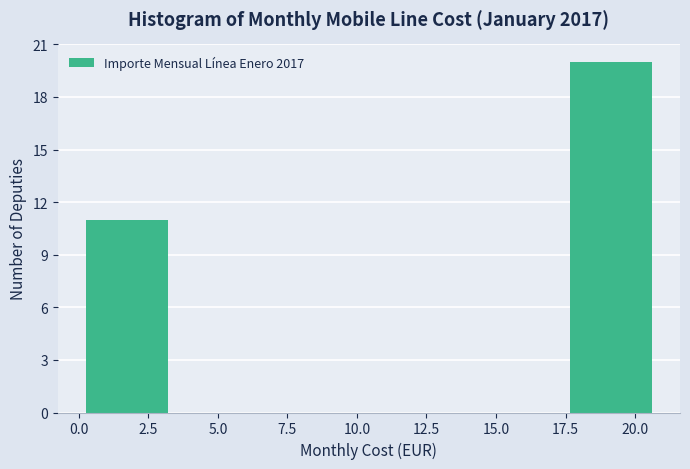

Reading left to right, list every bar in this chart as the range it spans on the x-axis followed by its height. Neither the bar edges nor the heights are printed on the chart, so give them approximately, as read against the axes.

0.0 to 3.5: 11
3.5 to 7.0: 0
7.0 to 10.5: 0
10.5 to 14.0: 0
14.0 to 17.5: 0
17.5 to 21.0: 20